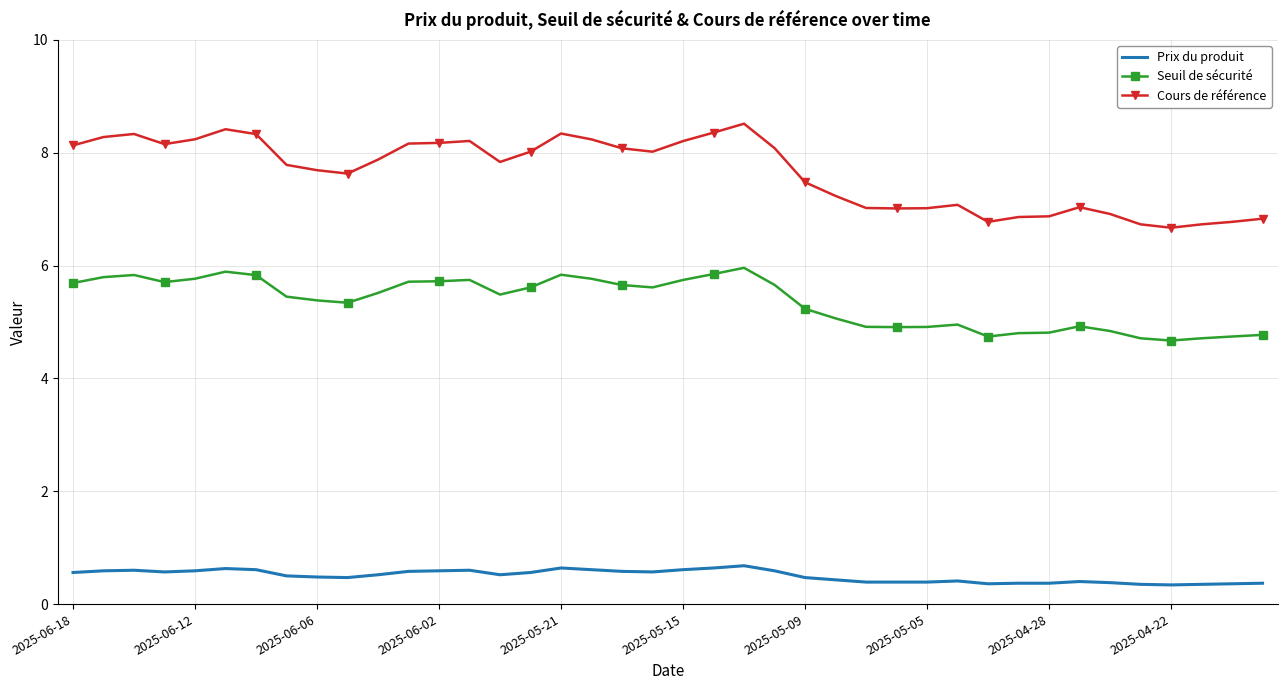

Which series has the widest spread of values?

Cours de référence